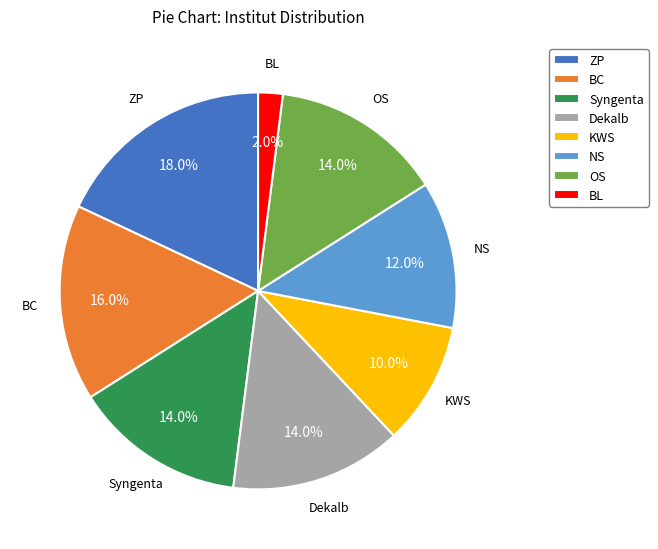

Does any single category account for the majority?

No